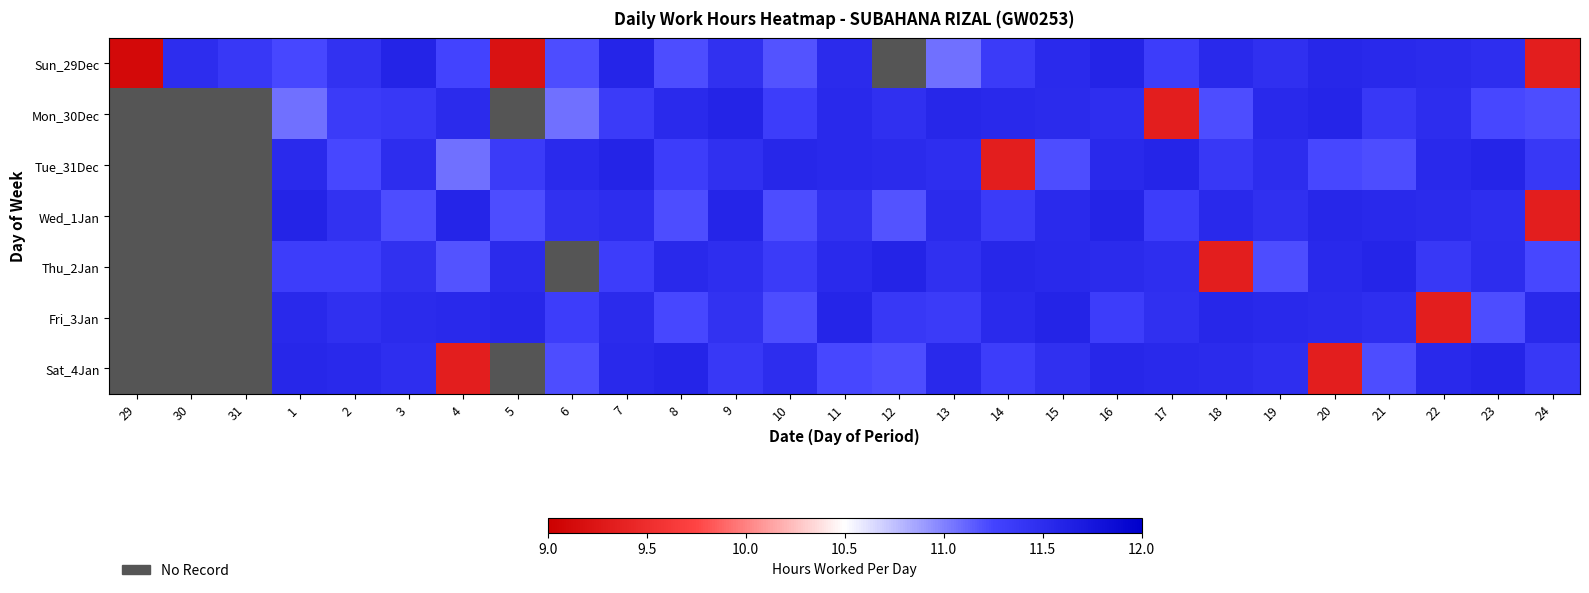

How many Thu_2Jan values are between 11 and 12?

22